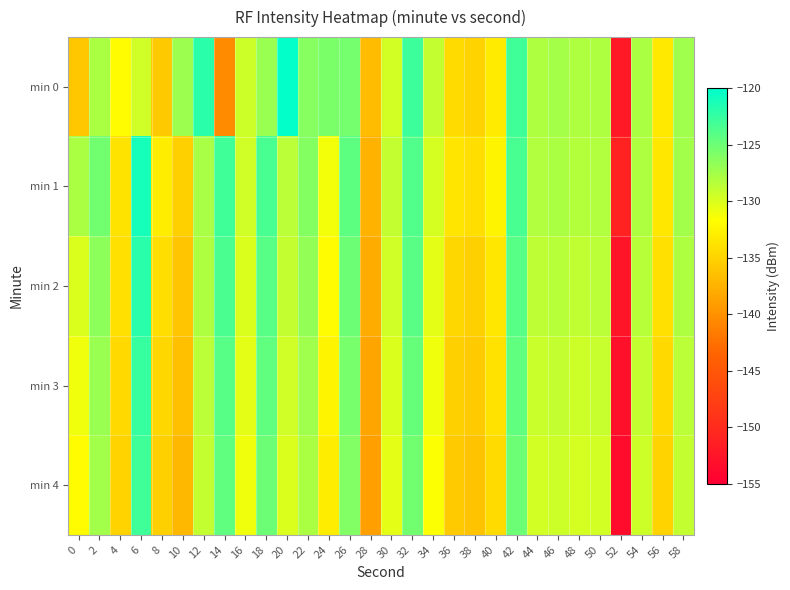

Which series has the largest range (max minus min)?

min 0